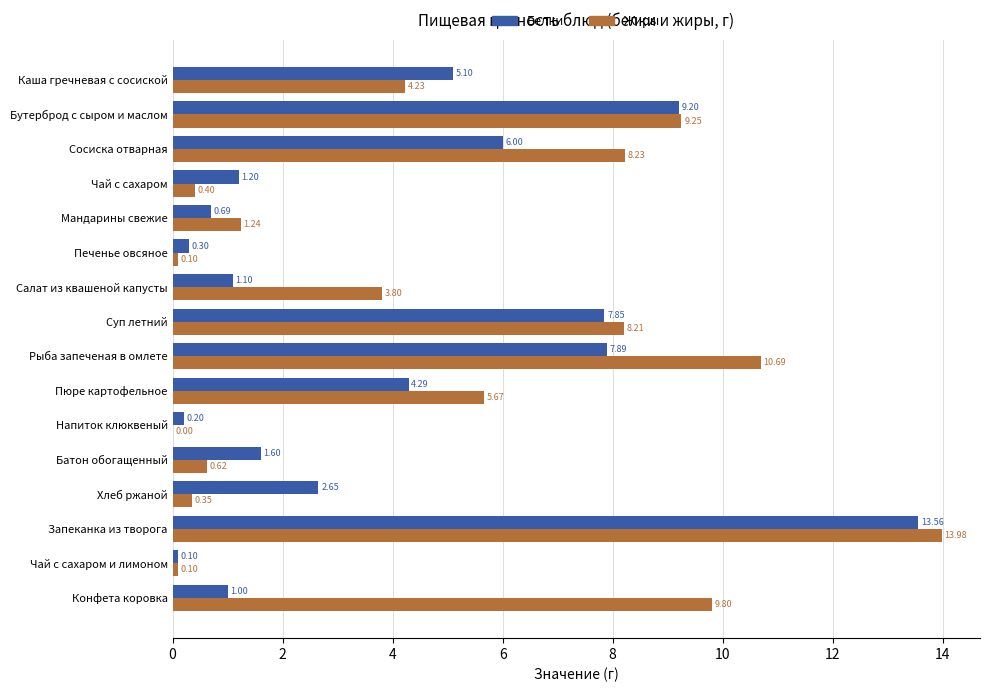

At which category does the chart reach its peak across all series?

Запеканка из творога